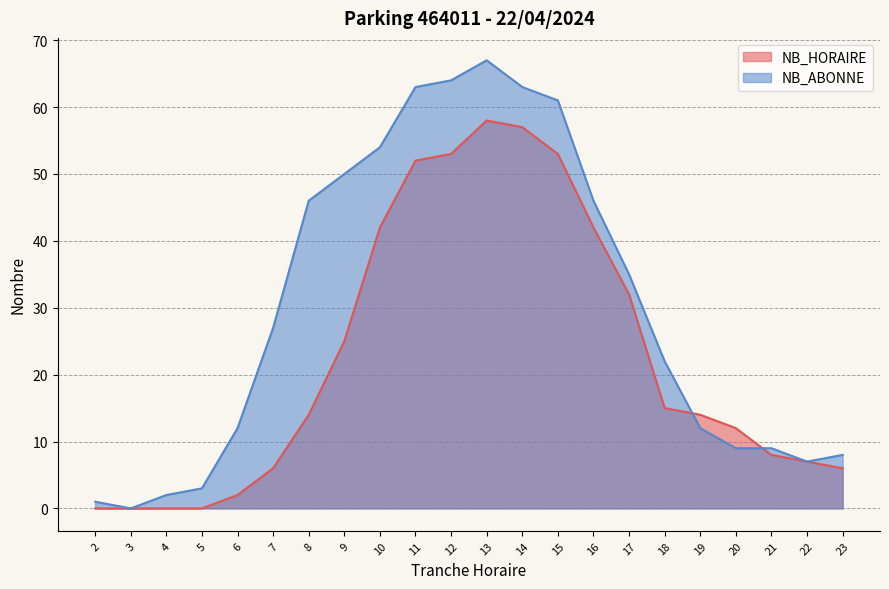

The NB_ABONNE series shows 88 at 15. True or false?

False